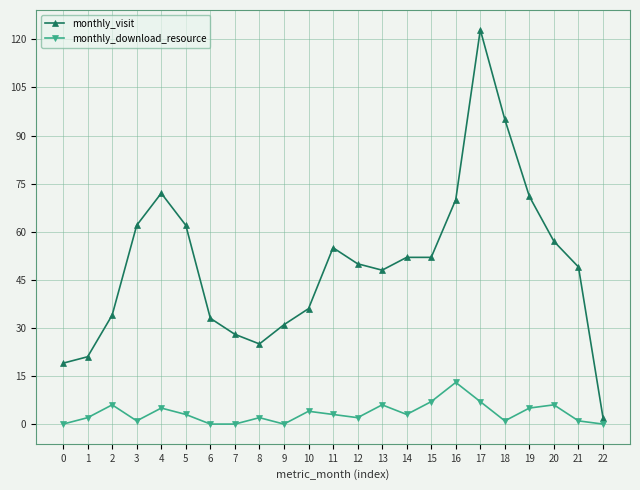

Reading left to right, transcribe all the data shown in this chart.

monthly_visit: 0=19	1=21	2=34	3=62	4=72	5=62	6=33	7=28	8=25	9=31	10=36	11=55	12=50	13=48	14=52	15=52	16=70	17=123	18=95	19=71	20=57	21=49	22=2
monthly_download_resource: 0=0	1=2	2=6	3=1	4=5	5=3	6=0	7=0	8=2	9=0	10=4	11=3	12=2	13=6	14=3	15=7	16=13	17=7	18=1	19=5	20=6	21=1	22=0